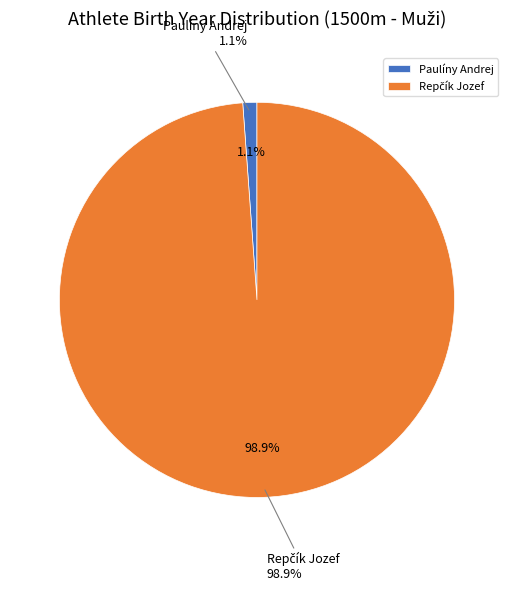

To the nearest percent, what percentage of the pie is Repčík Jozef?

99%